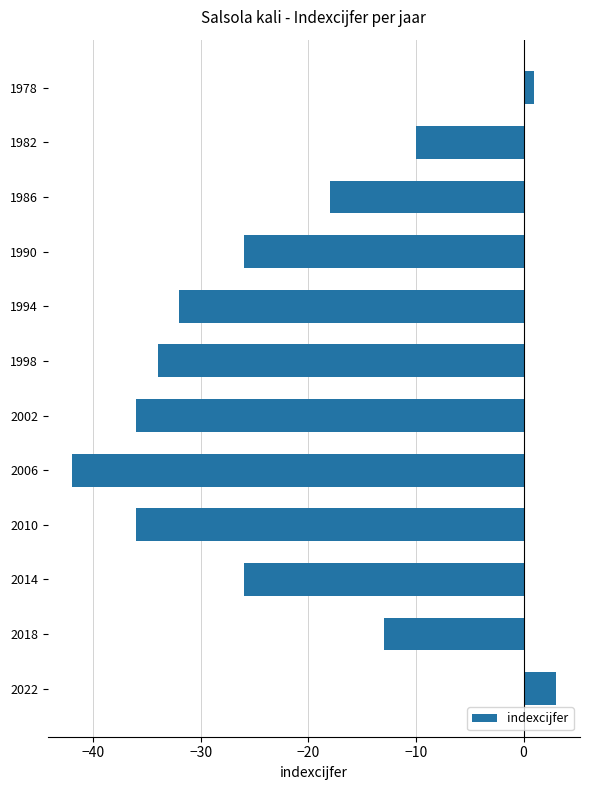

Is it true that the value at 1990 is -35?

False